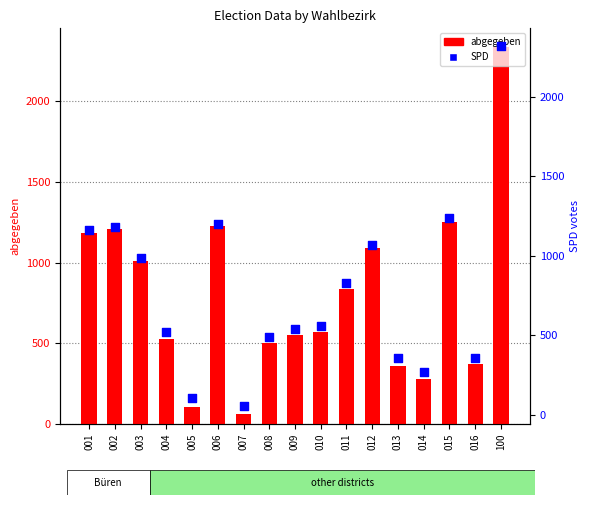

What are all the series names shown in the legend?

abgegeben, SPD